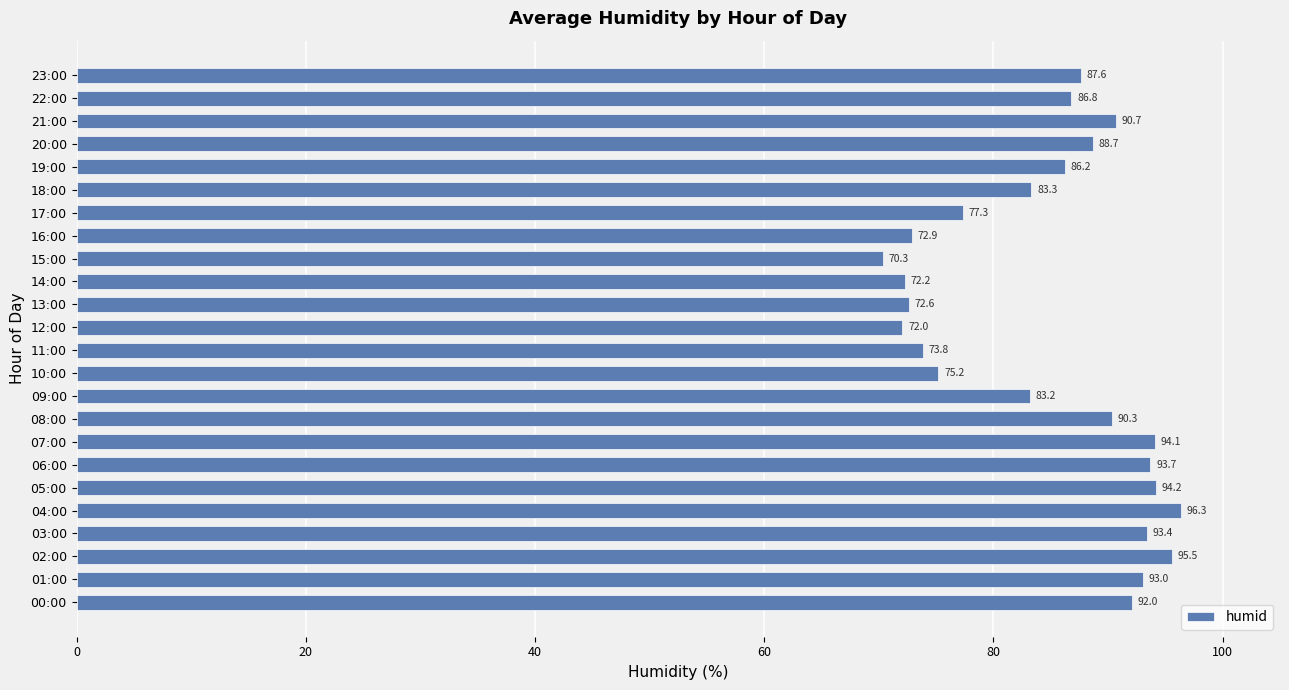

How many data points are less than 87?

12